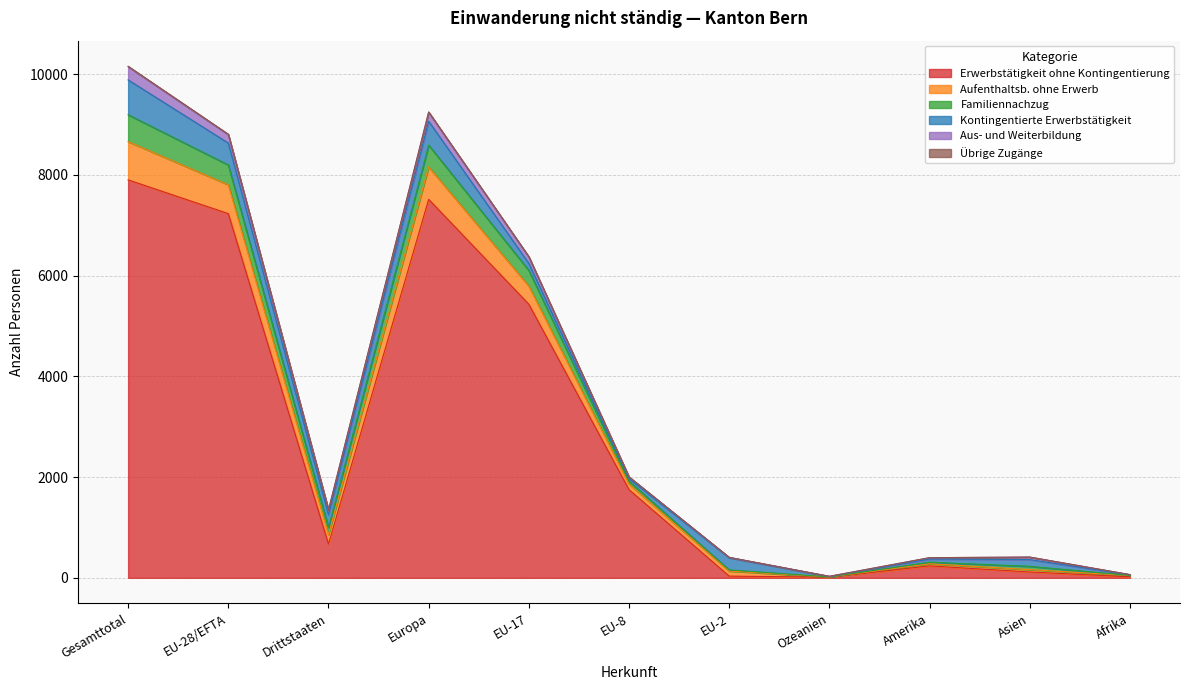

True or false: Erwerbstätigkeit ohne Kontingentierung has a value of 5007 at Gesamttotal.

False